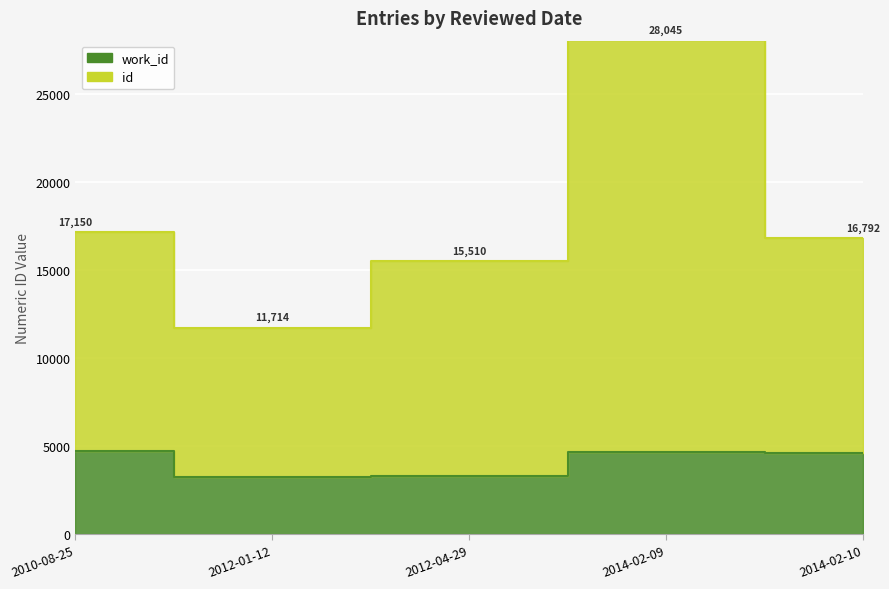

Reading left to right, extract all data points from this chart.

work_id: 2010-08-25=4714	2012-01-12=3232	2012-04-29=3330	2014-02-09=4643	2014-02-10=4618
id: 2010-08-25=17150	2012-01-12=11714	2012-04-29=15510	2014-02-09=28045	2014-02-10=16792